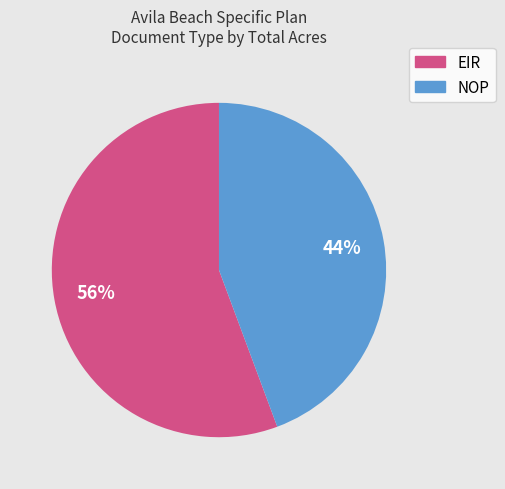

Is it true that NOP is 44% of the pie?

True